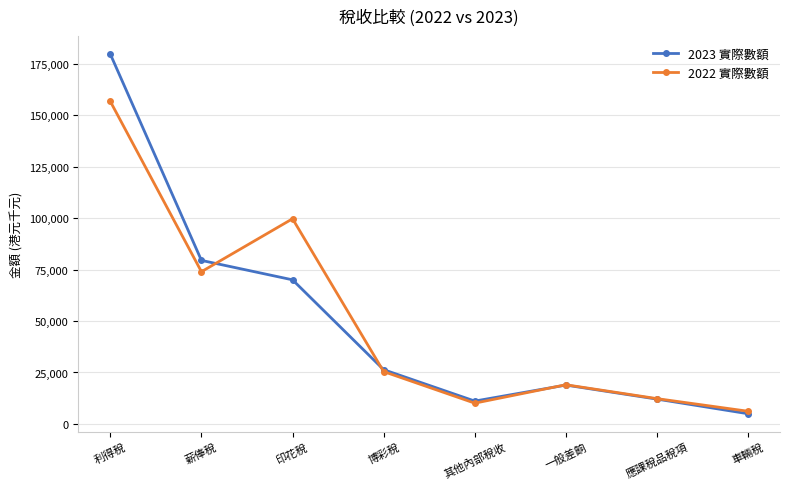

Rank the series by their maximum value, from highest to lowest.

2023 實際數額, 2022 實際數額